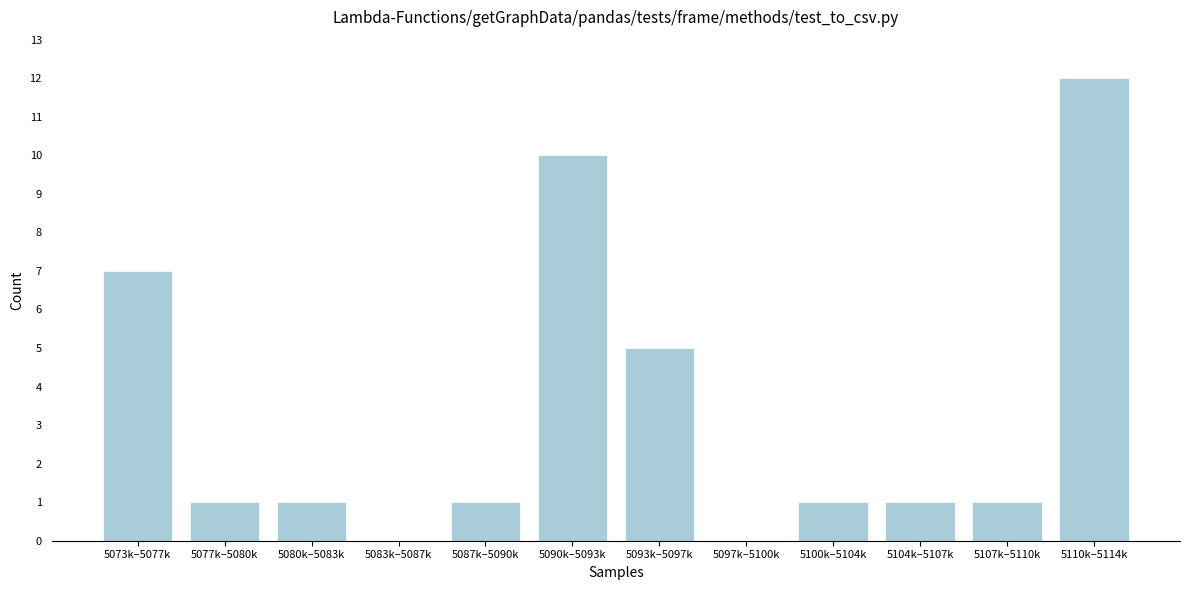

Reading left to right, extract all data points from this chart.

5073k–5077k=7	5077k–5080k=1	5080k–5083k=1	5083k–5087k=0	5087k–5090k=1	5090k–5093k=10	5093k–5097k=5	5097k–5100k=0	5100k–5104k=1	5104k–5107k=1	5107k–5110k=1	5110k–5114k=12